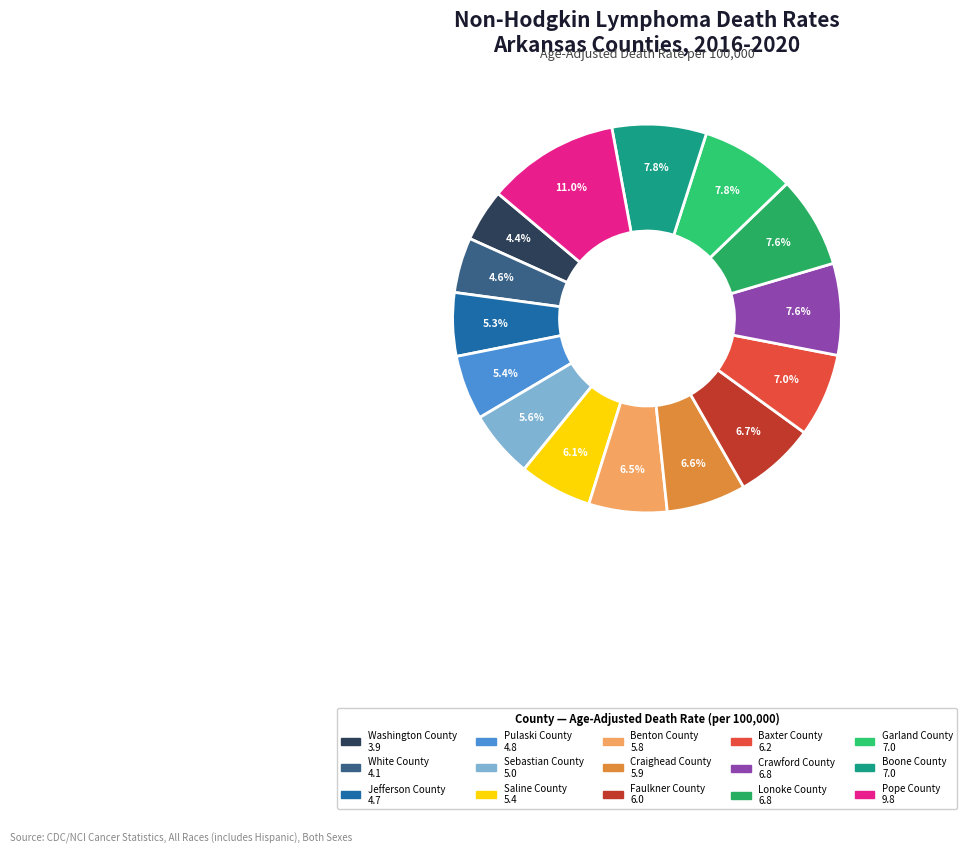

Combined, what portion of the pie is Craighead County and Faulkner County?

13.3%